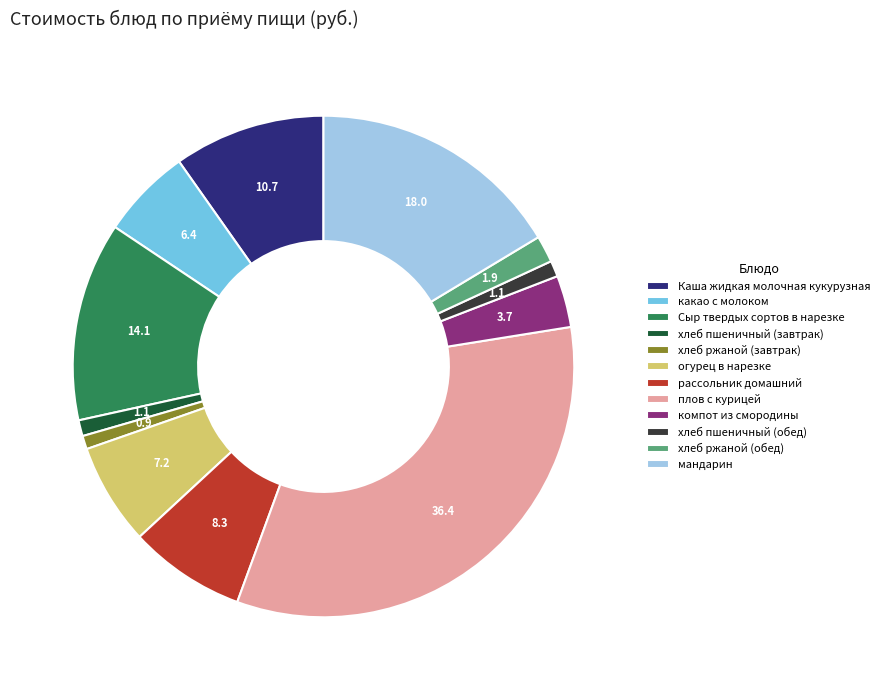

Which slice is the largest?

плов с курицей